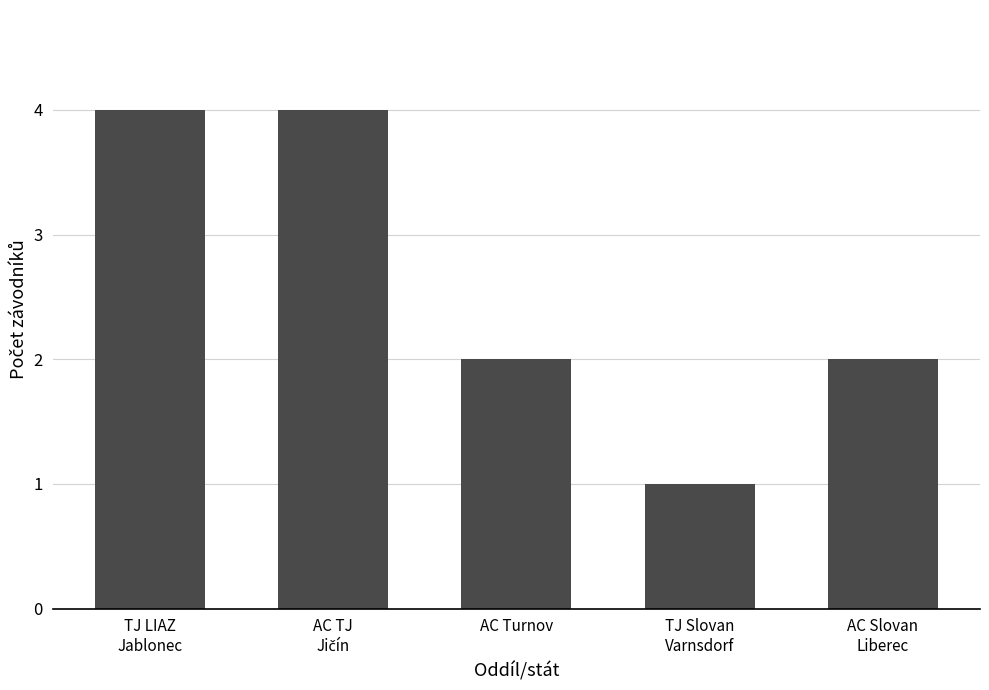

Count the values in the range 2 to 4.

4